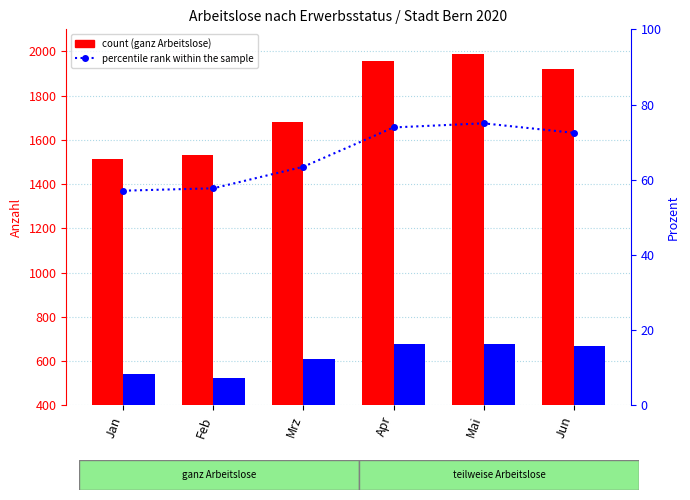

How many data points in teilweise Arbeitslose are less than 668?

3